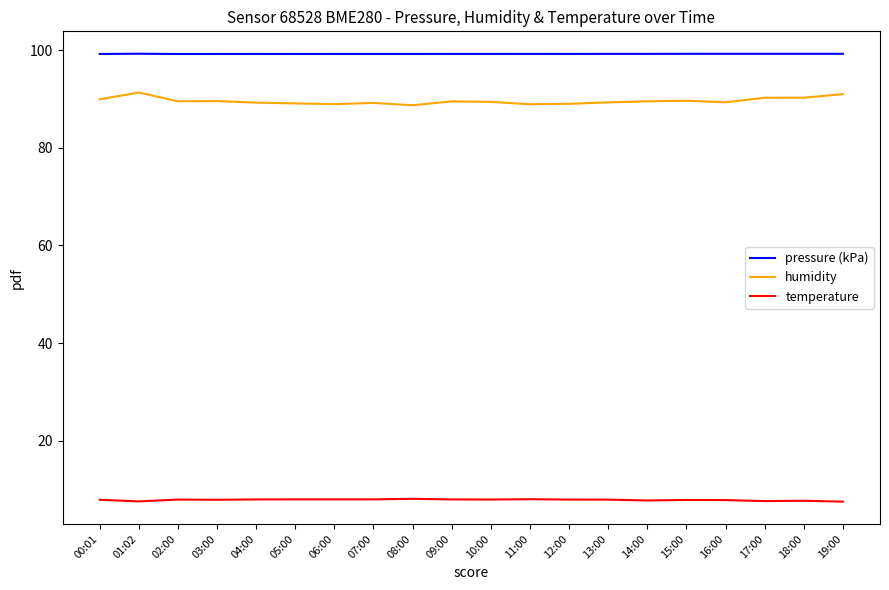

True or false: temperature has a value of 8.0 at 05:00.

True